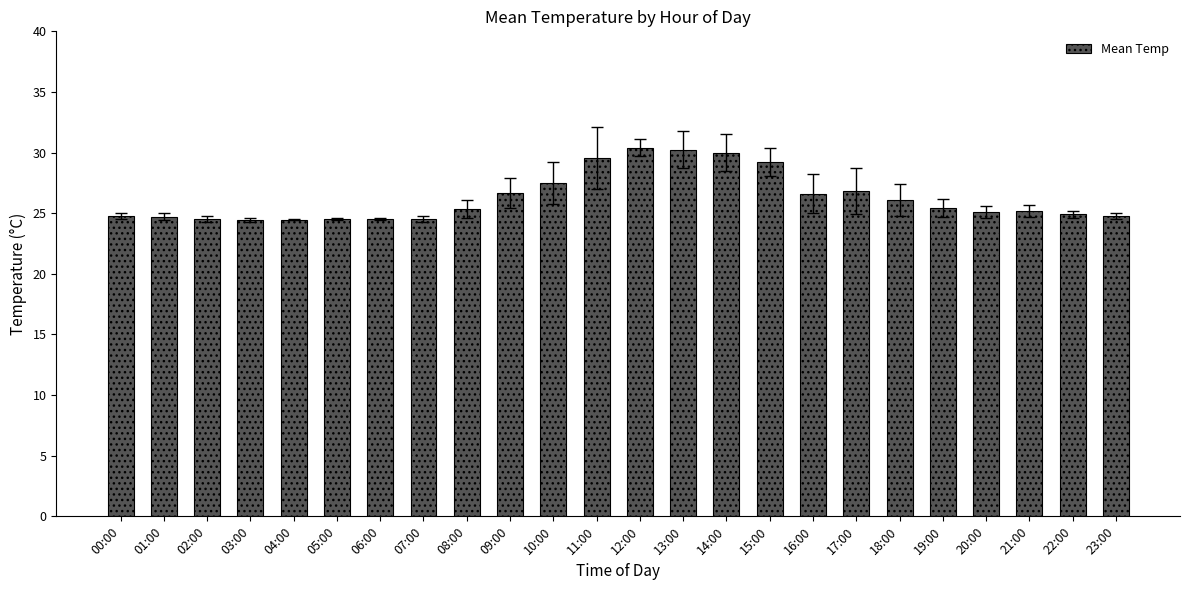

What is the greatest value displayed?

30.4